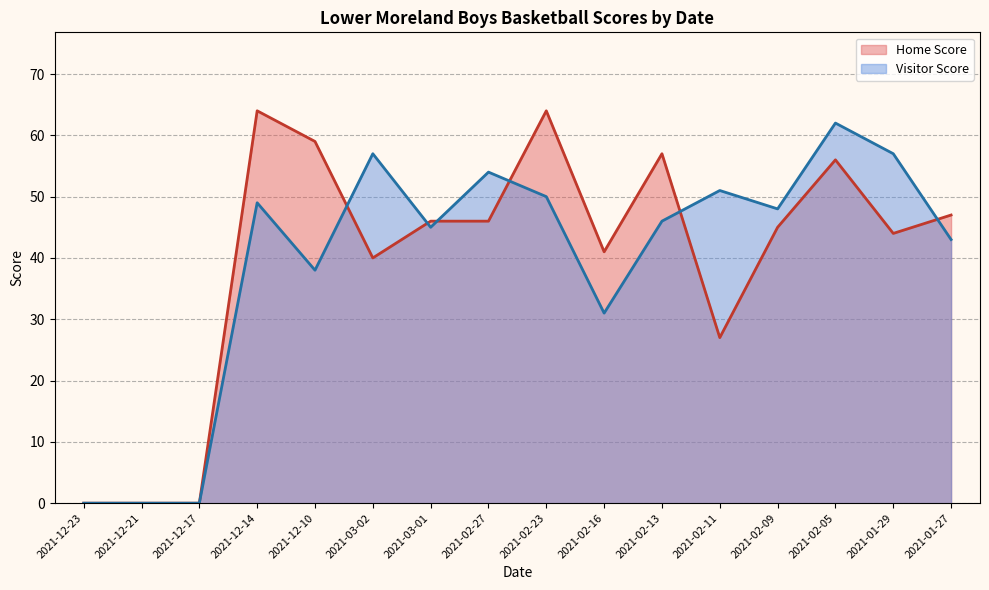

List the series in order of their peak value, lowest first.

Visitor Score, Home Score